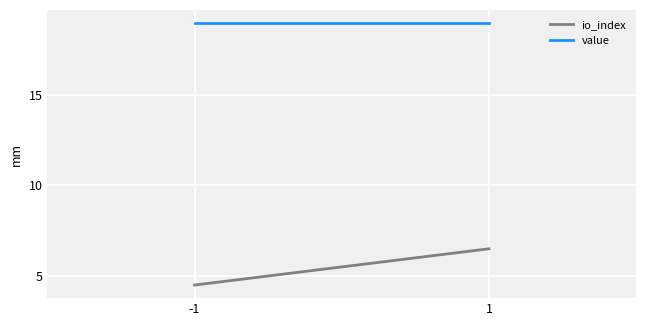

At which category is the sum across all series the highest?

1